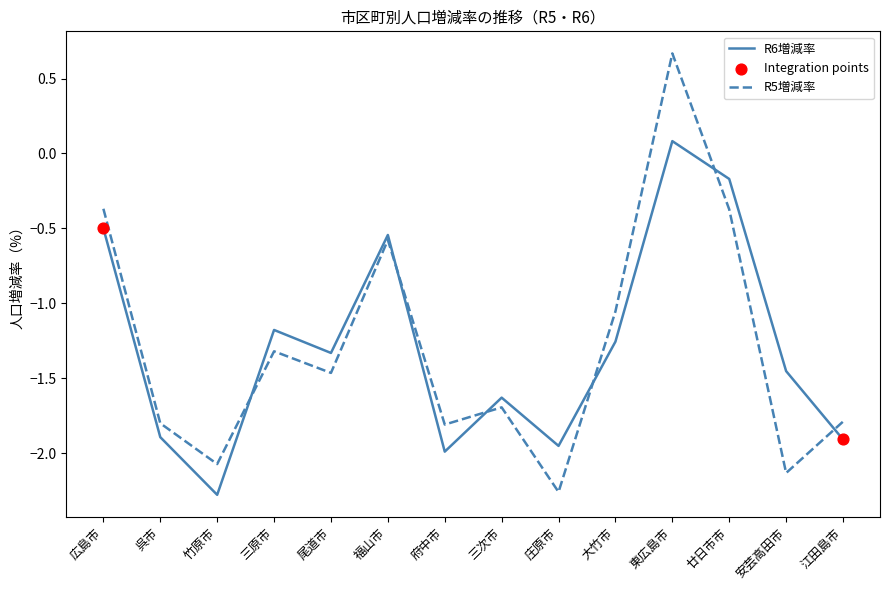

Is the value of R5増減率 at 東広島市 greater than the value of R6増減率 at 安芸高田市?

Yes